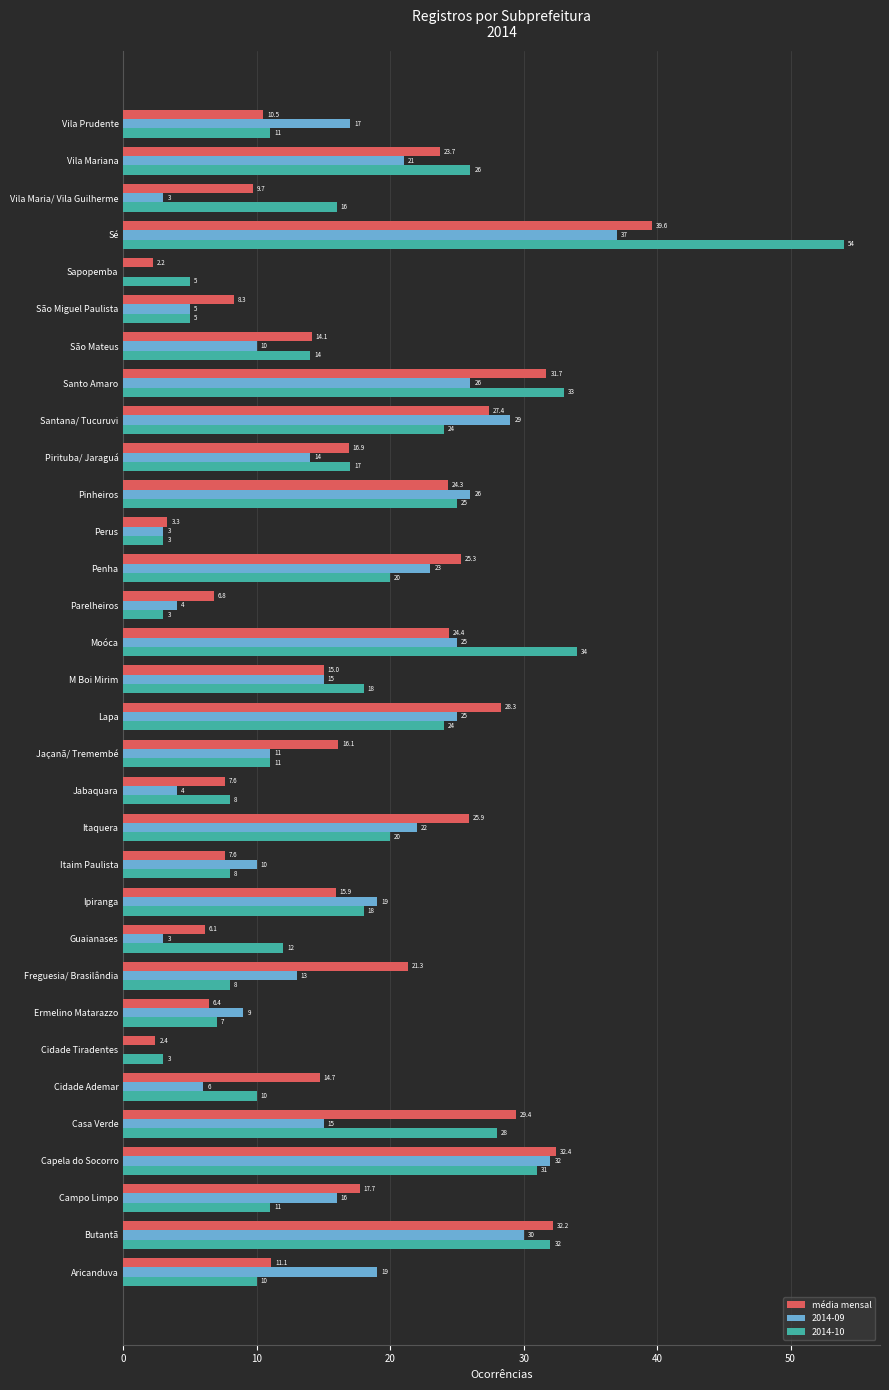

What is the maximum value shown in the chart?

54.0